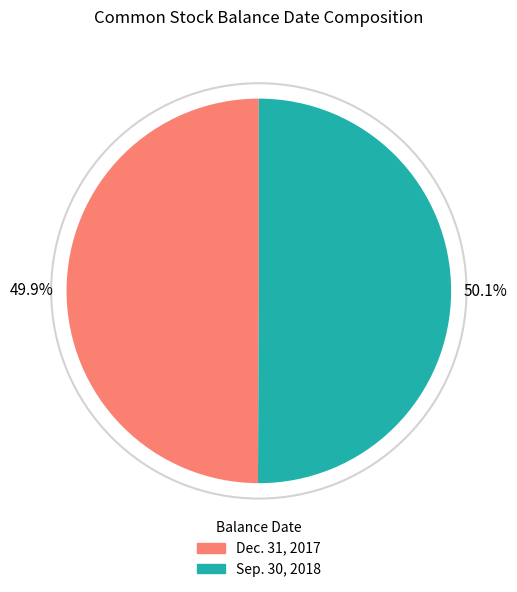

Is there any slice that represents more than half of the pie?

Yes